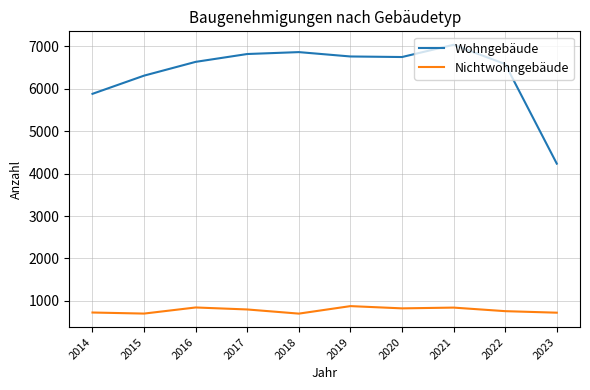

Between 2014 and 2020, which series saw the biggest shift?

Wohngebäude